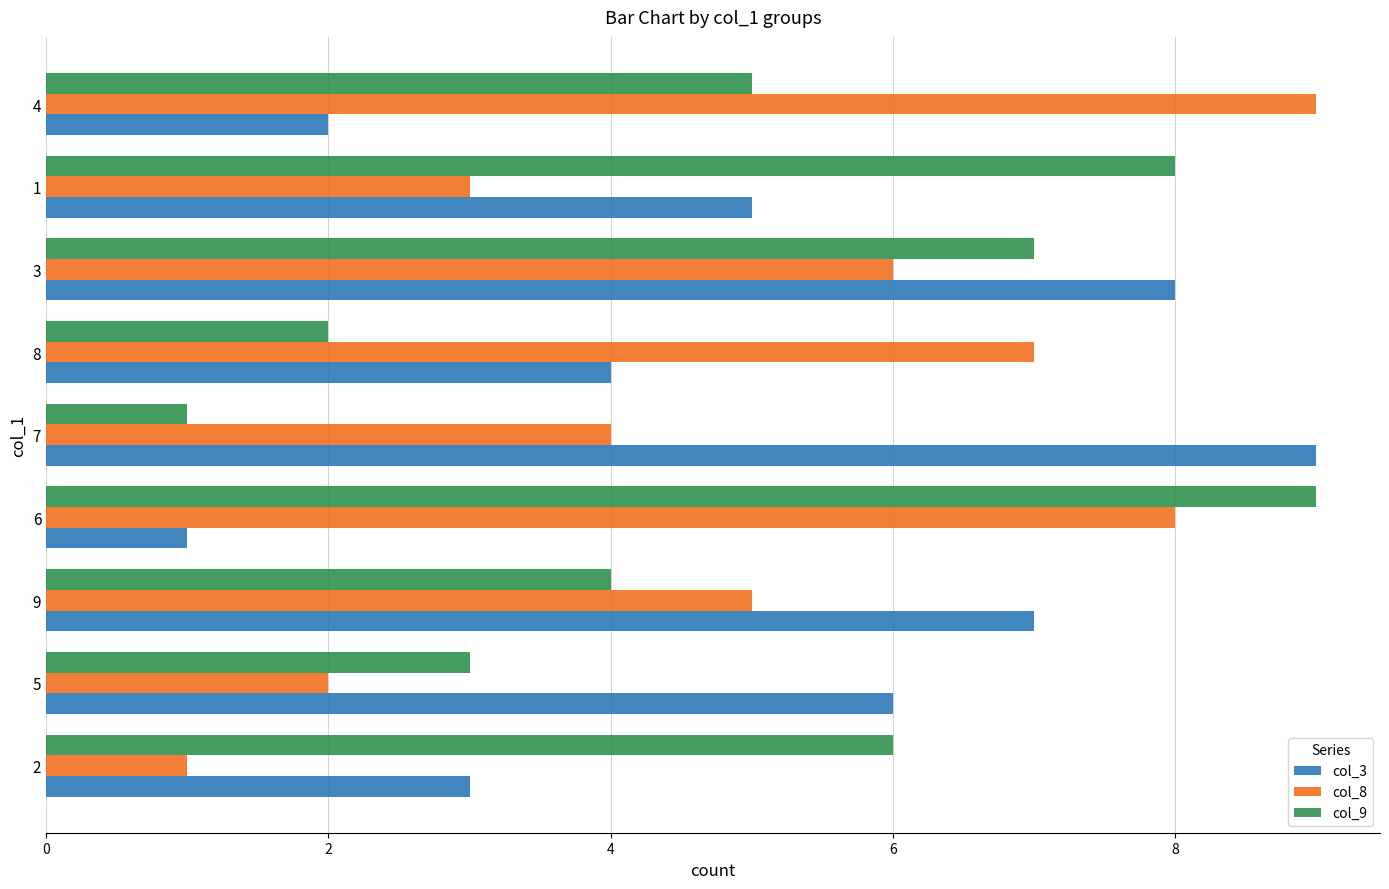

How many col_3 values are between 3 and 7?

5